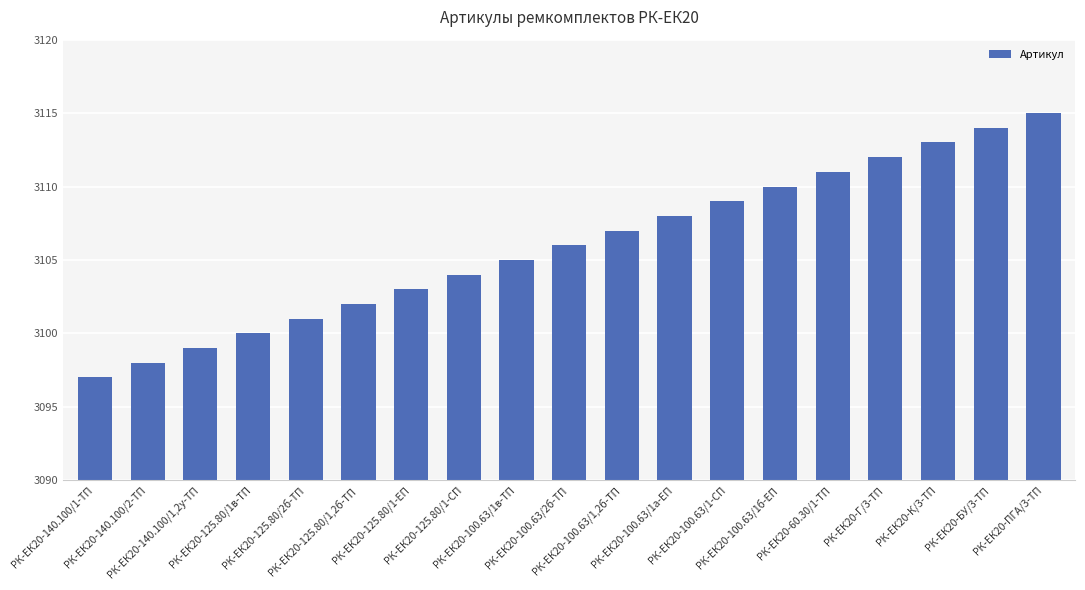

Does the chart contain any negative values?

No